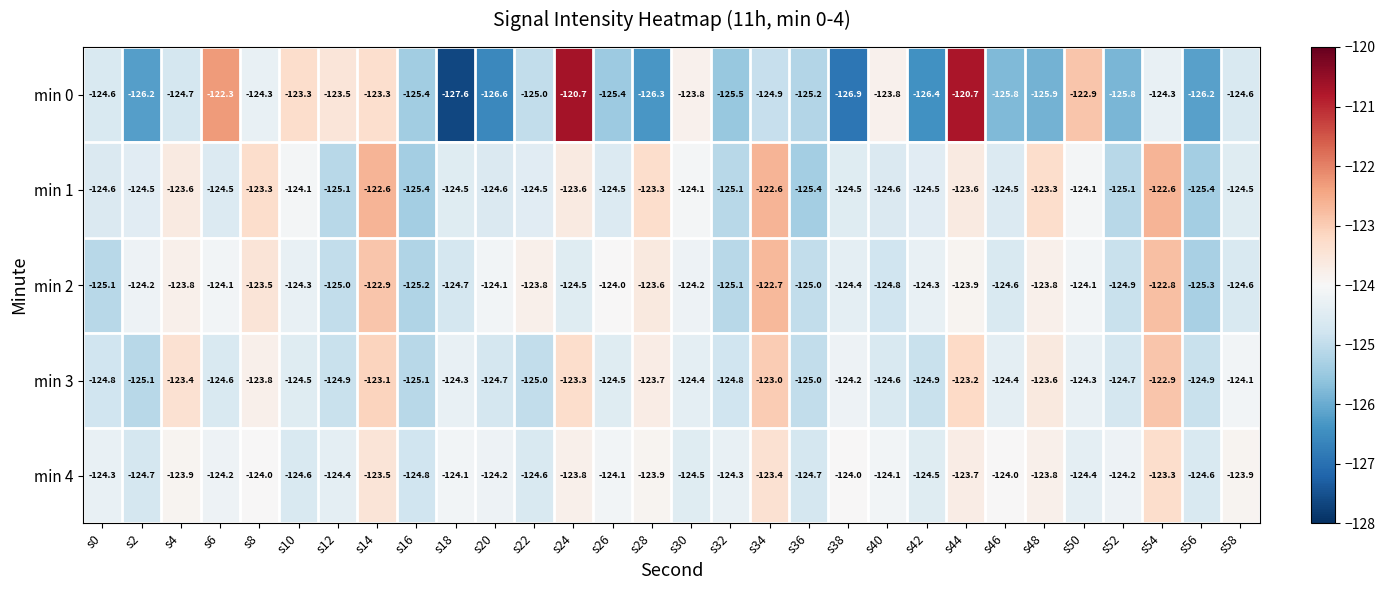

Rank the series by their maximum value, from lowest to highest.

min 4, min 3, min 2, min 1, min 0